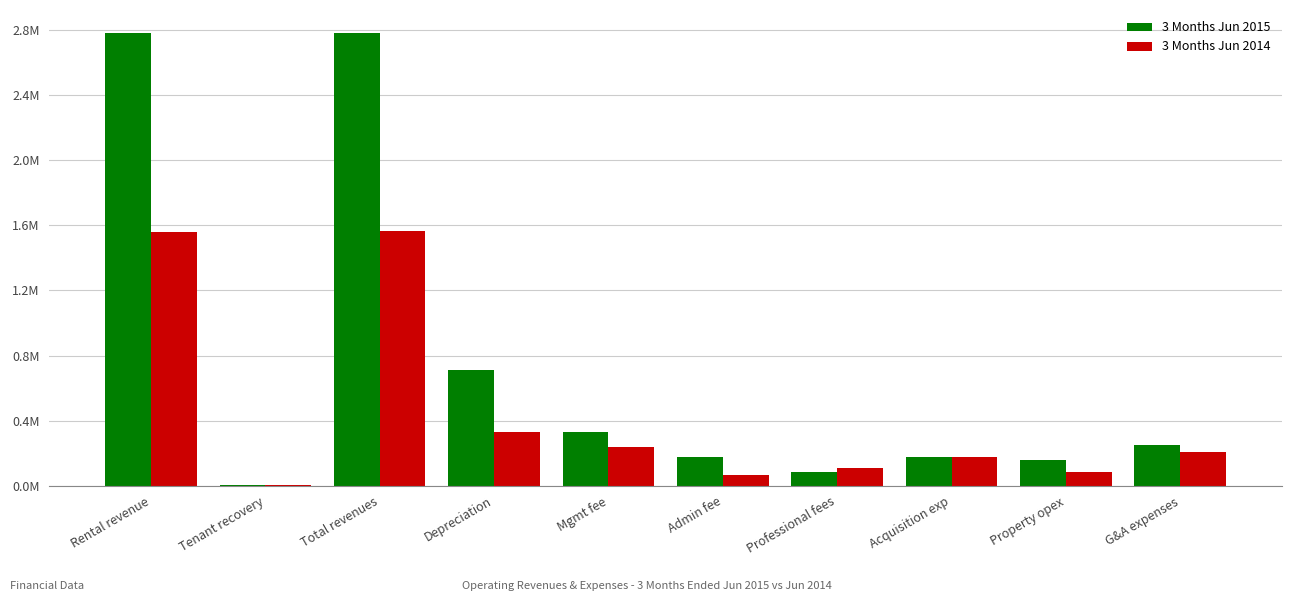

What is the minimum value for 3 Months Jun 2014?

4644